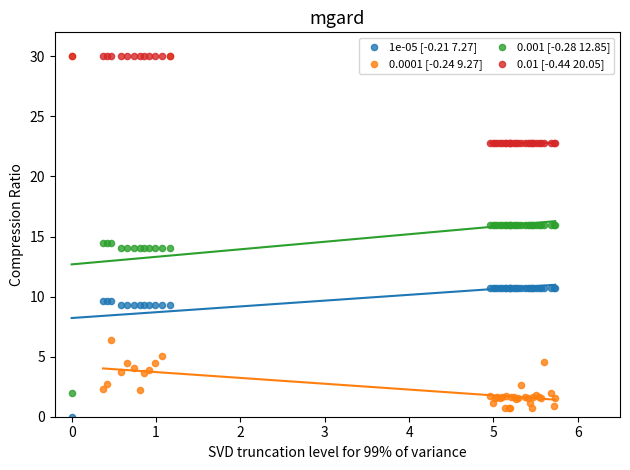

What are all the series names shown in the legend?

1e-05 [-0.21 7.27], 0.0001 [-0.24 9.27], 0.001 [-0.28 12.85], 0.01 [-0.44 20.05]